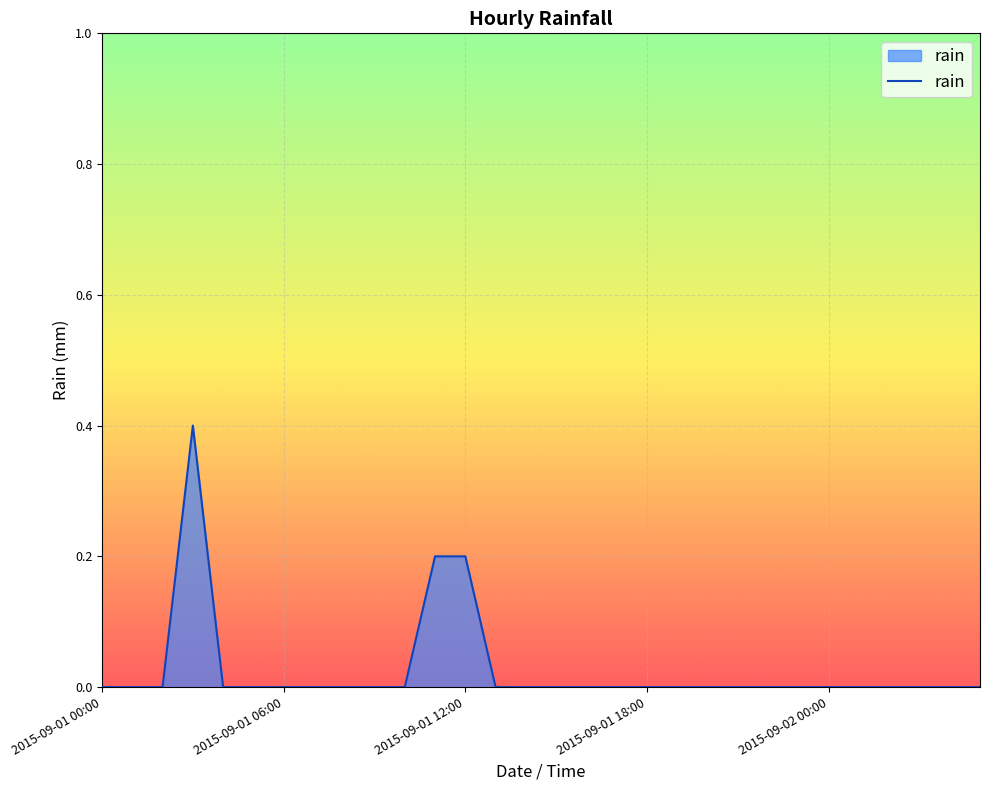

Does the chart display data point markers on the line(s)?

No